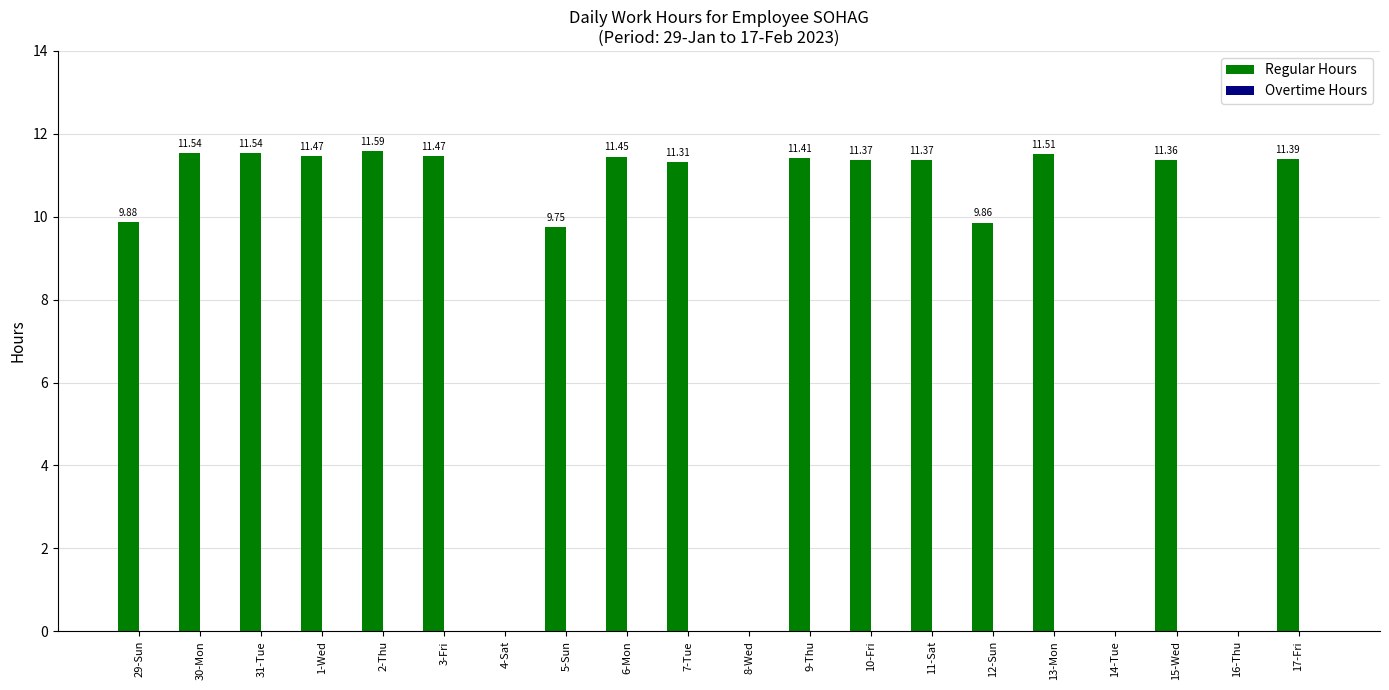

Between 4-Sat and 29-Sun, which is larger?

29-Sun